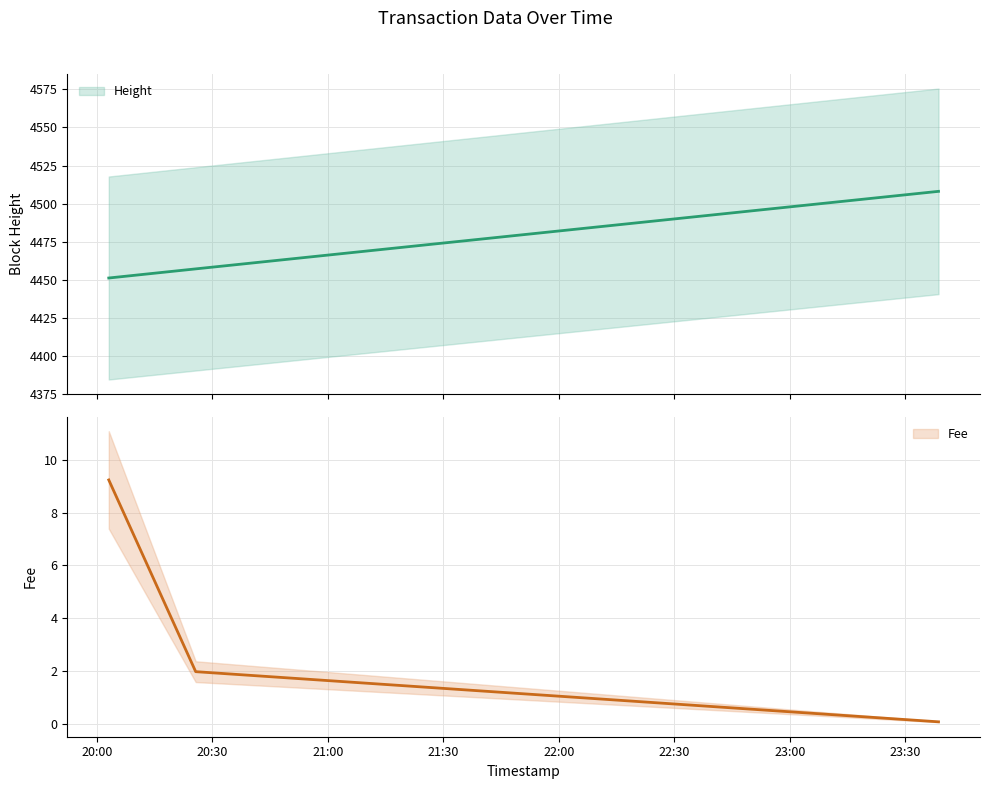

What is the label of the 3rd point from the left?

2019-01-22 23:38:38